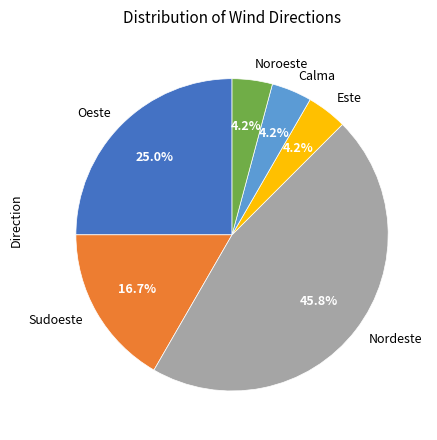

Does any single category account for the majority?

No